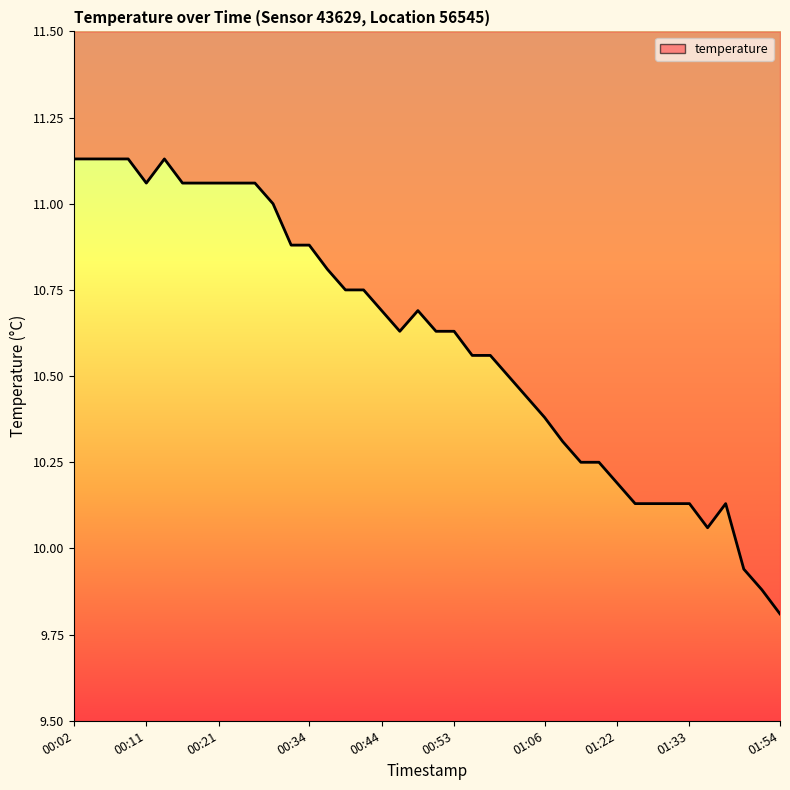

Which label corresponds to the largest value in the chart?

00:02